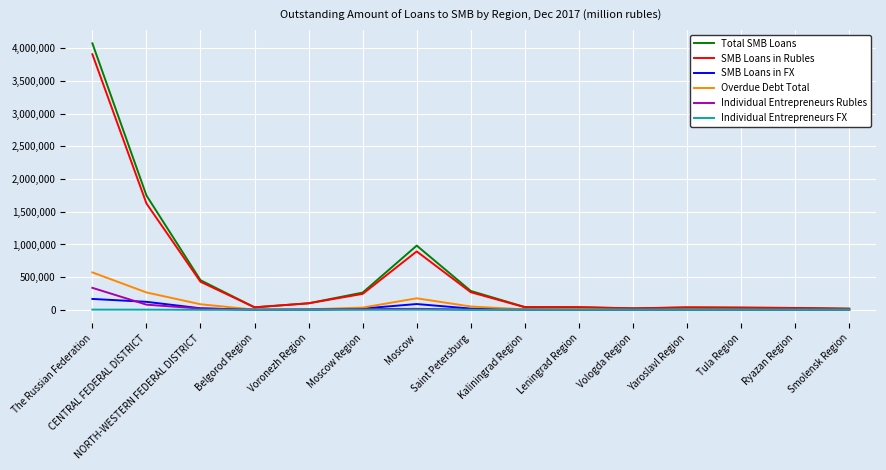

At which label is SMB Loans in Rubles closest to 1963325?

CENTRAL FEDERAL DISTRICT